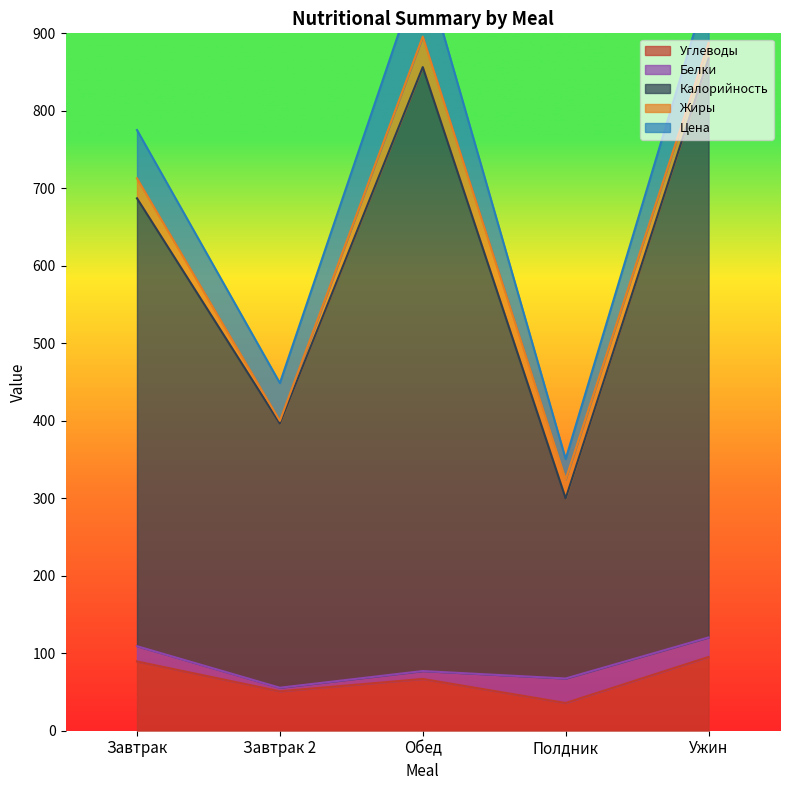

Reading right to left, what are all the values shown in this chart?

Углеводы: Ужин=95.2	Полдник=35.8	Обед=66.8	Завтрак 2=50.9	Завтрак=89.4
Белки: Ужин=25.2	Полдник=31.6	Обед=10.2	Завтрак 2=4.6	Завтрак=19.7
Калорийность: Ужин=747.2	Полдник=232.4	Обед=779.4	Завтрак 2=341.0	Завтрак=578.0
Жиры: Ужин=20.1	Полдник=24.6	Обед=39.4	Завтрак 2=3.4	Завтрак=25.8
Цена: Ужин=75.3	Полдник=26.2	Обед=95.9	Завтрак 2=48.7	Завтрак=62.3